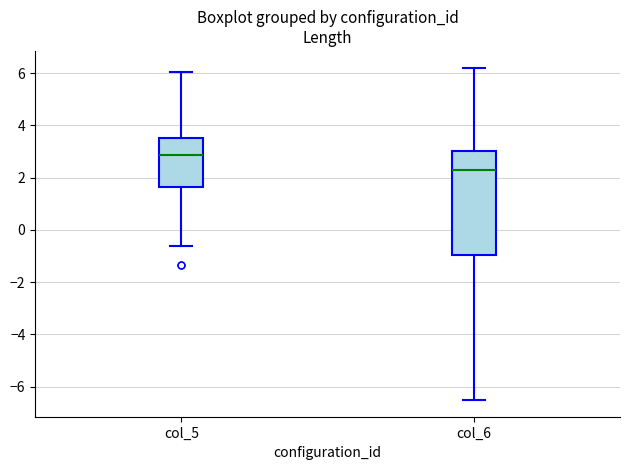

Where does the lower whisker of the box for col_6 end on the y-axis? The values are not printed on the chart, so give them approximately, as read against the axis.

-6.6